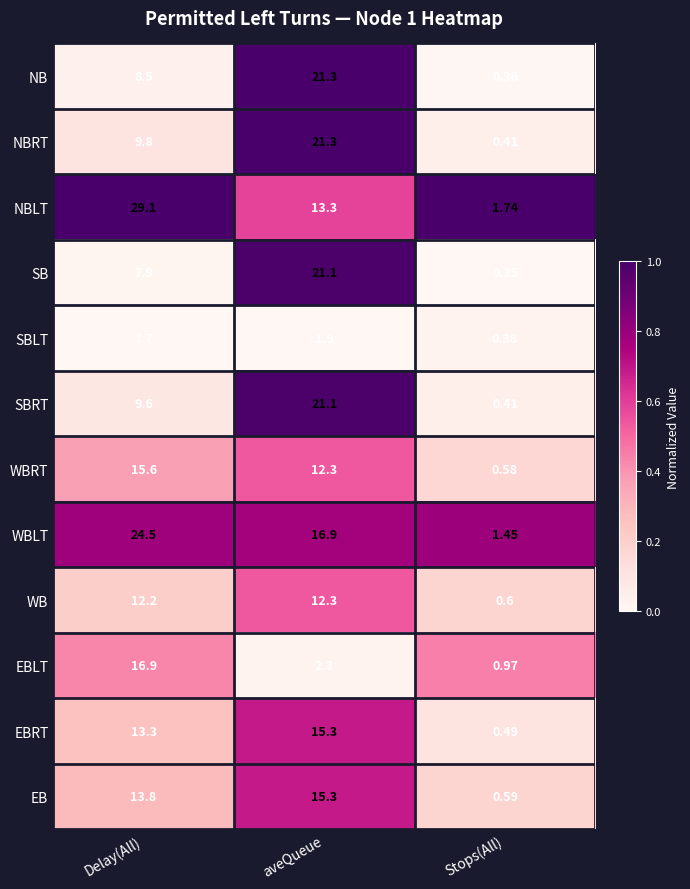

Which category has the lowest value in the NBRT series?

Stops(All)